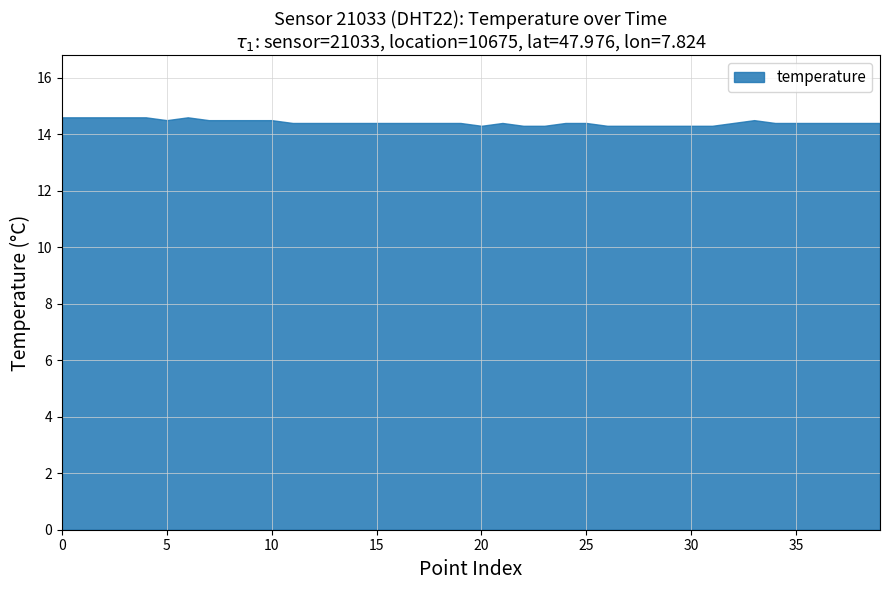

How many lines are shown in the chart?

1